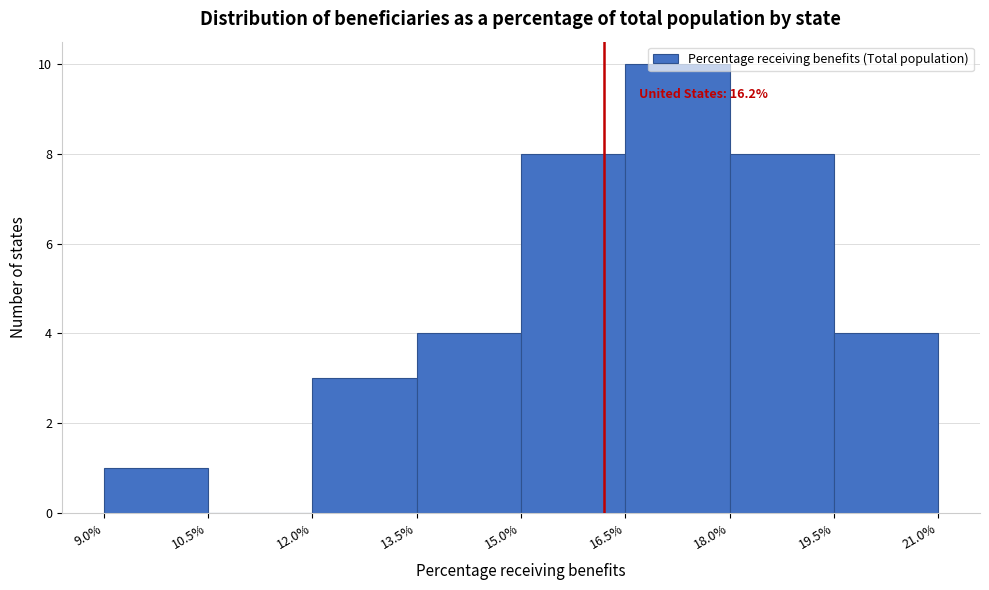

Over which range of the x-axis is the bar tallest?

16.5% to 18.0%